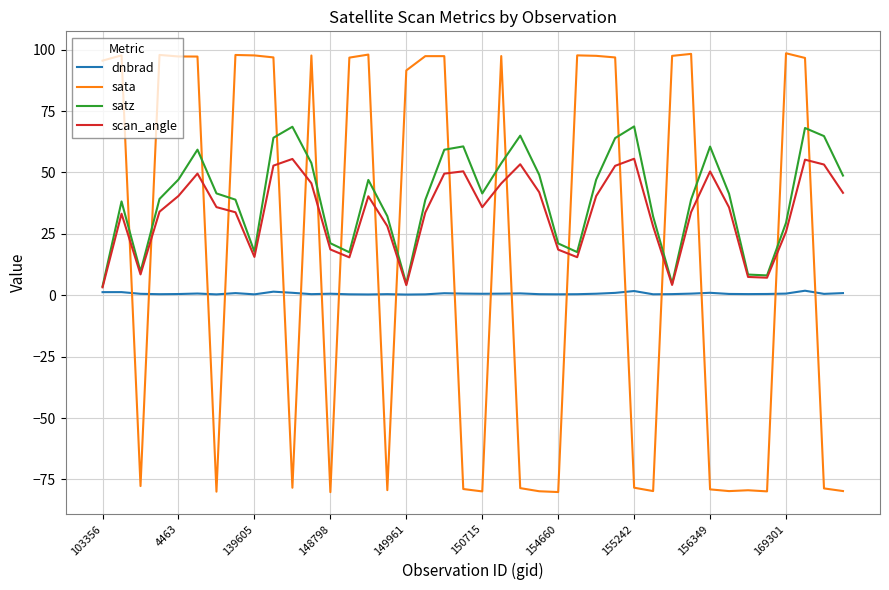

Which series has the largest range (max minus min)?

sata